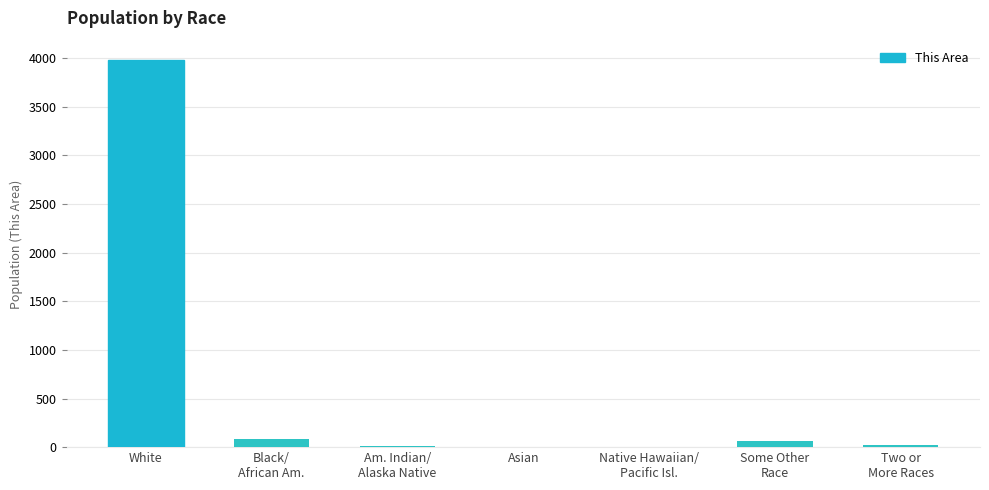

Where does the data first go above 19?

White